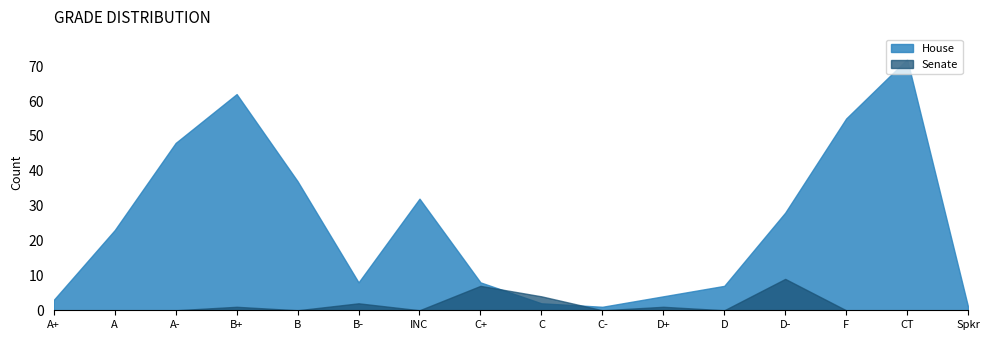

What is the difference between the highest and lowest values at A?

23